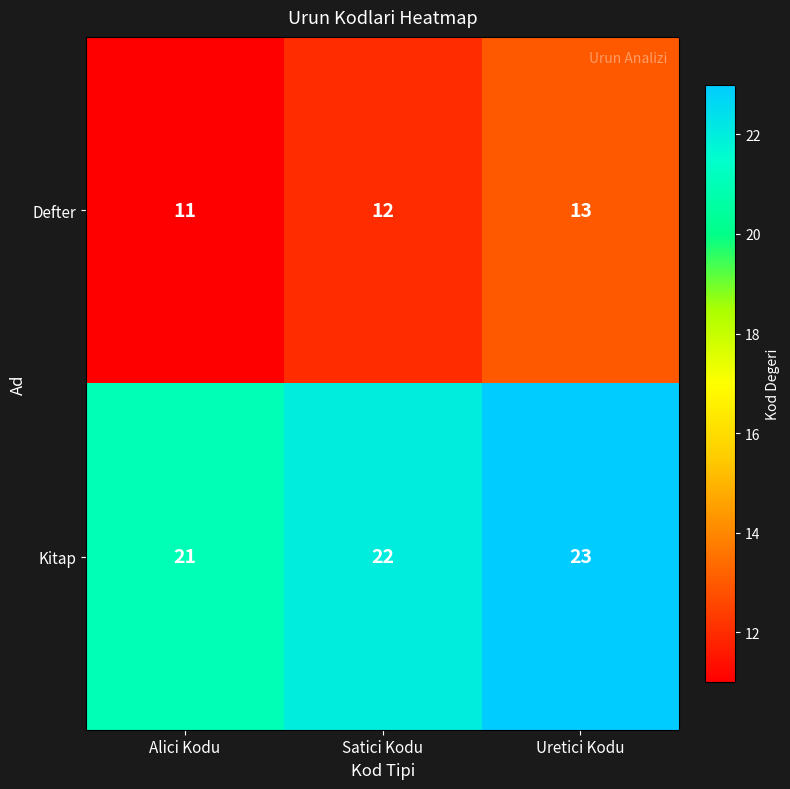

How many distinct data groups are displayed?

2